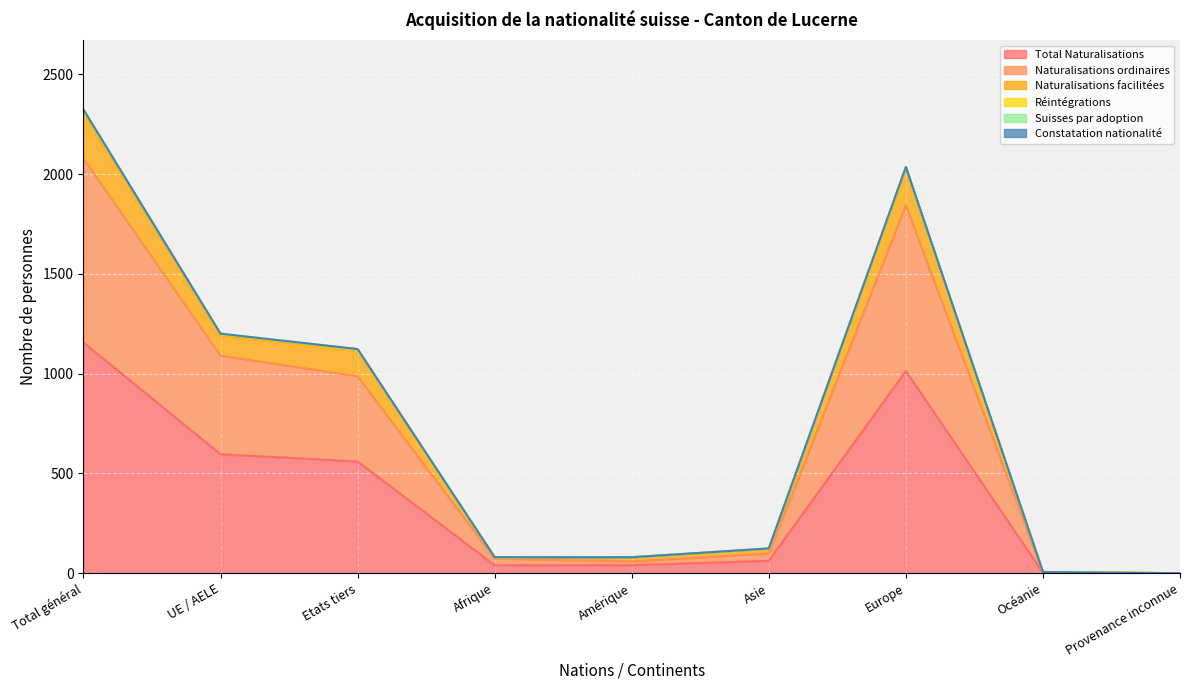

Which category has the highest value in the Total Naturalisations series?

Total général